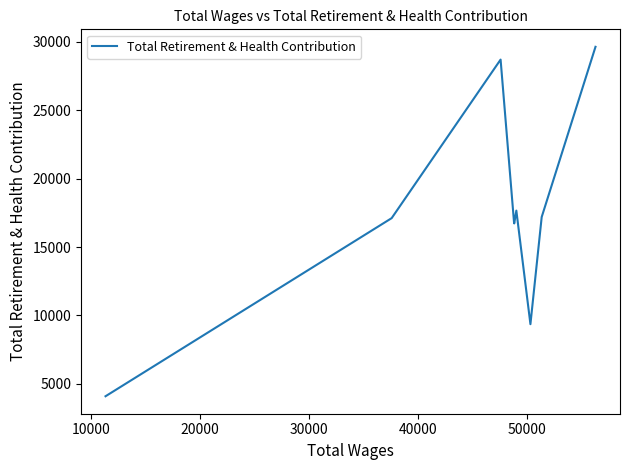

What is the smallest value displayed?

4083